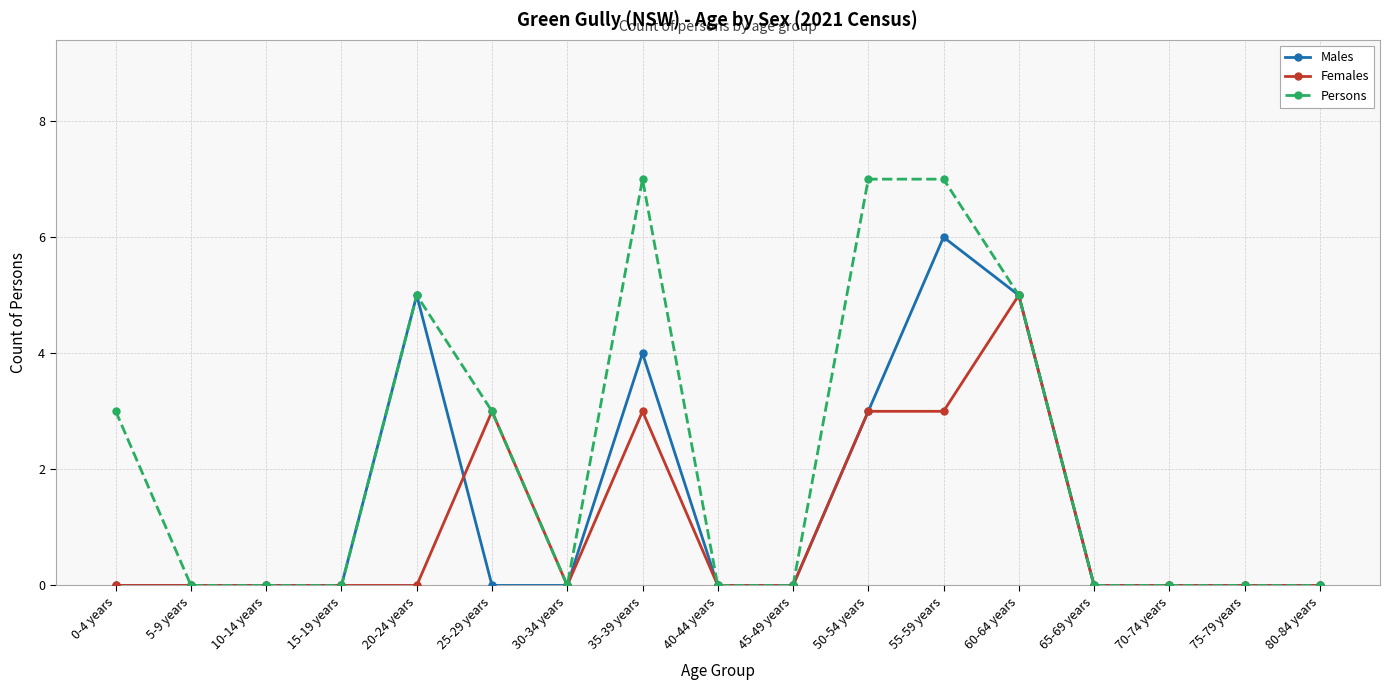

What is the label of the 14th point from the left?

65-69 years